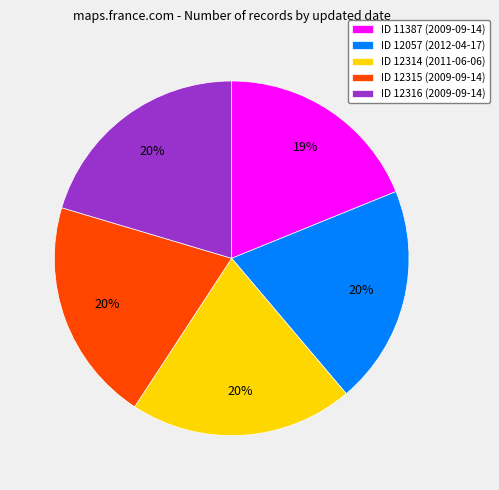

Which has a higher value, ID 11387 (2009-09-14) or ID 12315 (2009-09-14)?

ID 12315 (2009-09-14)